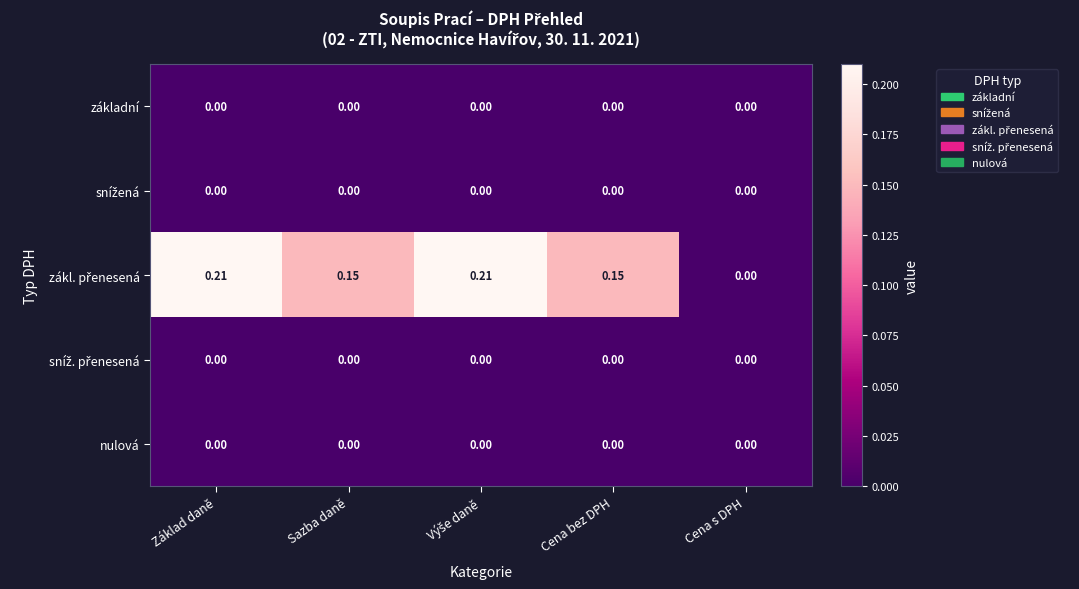

How many categories are shown in the chart?

5